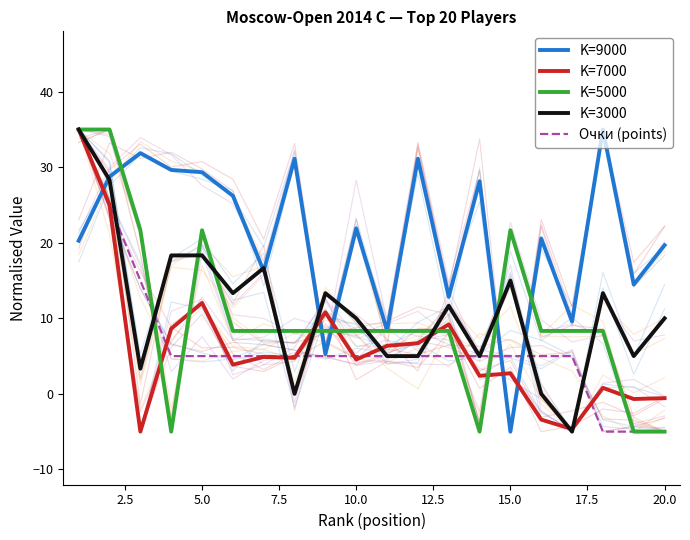

Rank the series by their maximum value, from lowest to highest.

Очки (points), K=5000, K=3000, K=9000, K=7000